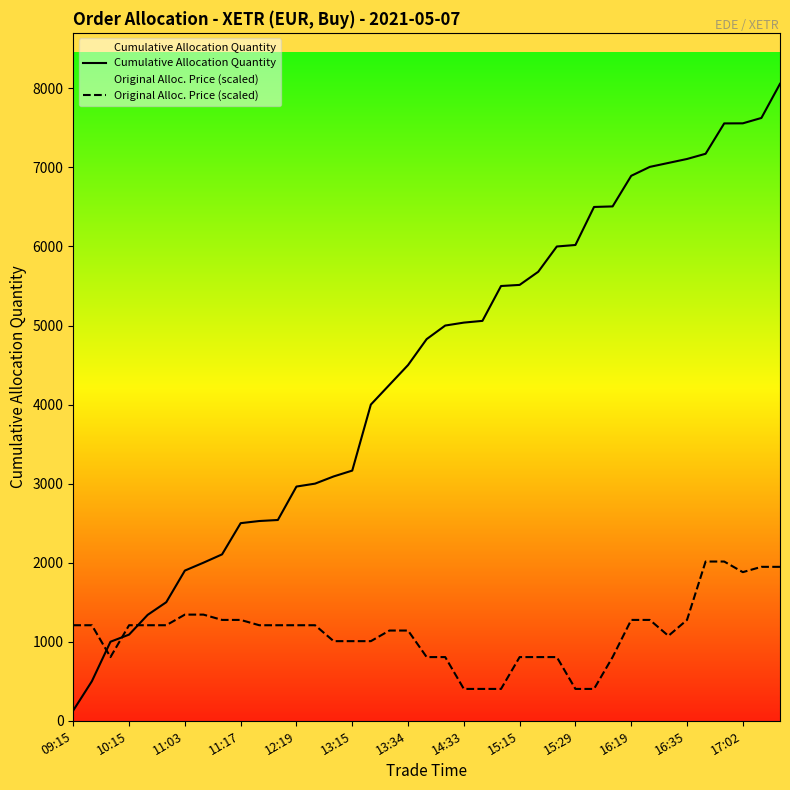

True or false: Cumulative Allocation Quantity and Original Alloc. Price (scaled) intersect in this chart.

True